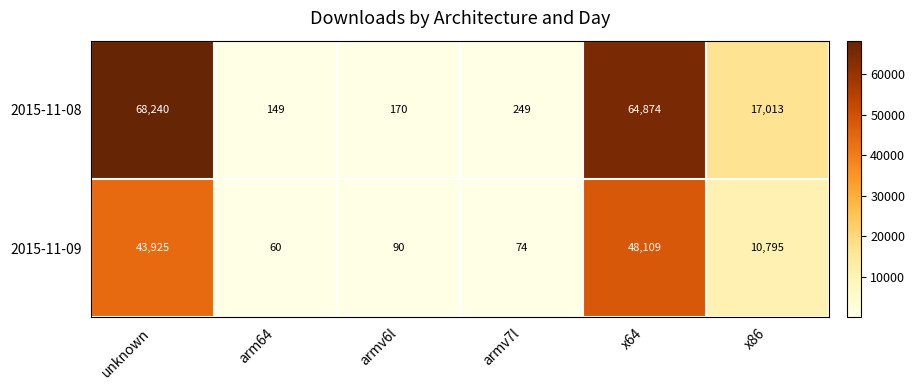

List the series in order of their peak value, highest first.

2015-11-08, 2015-11-09